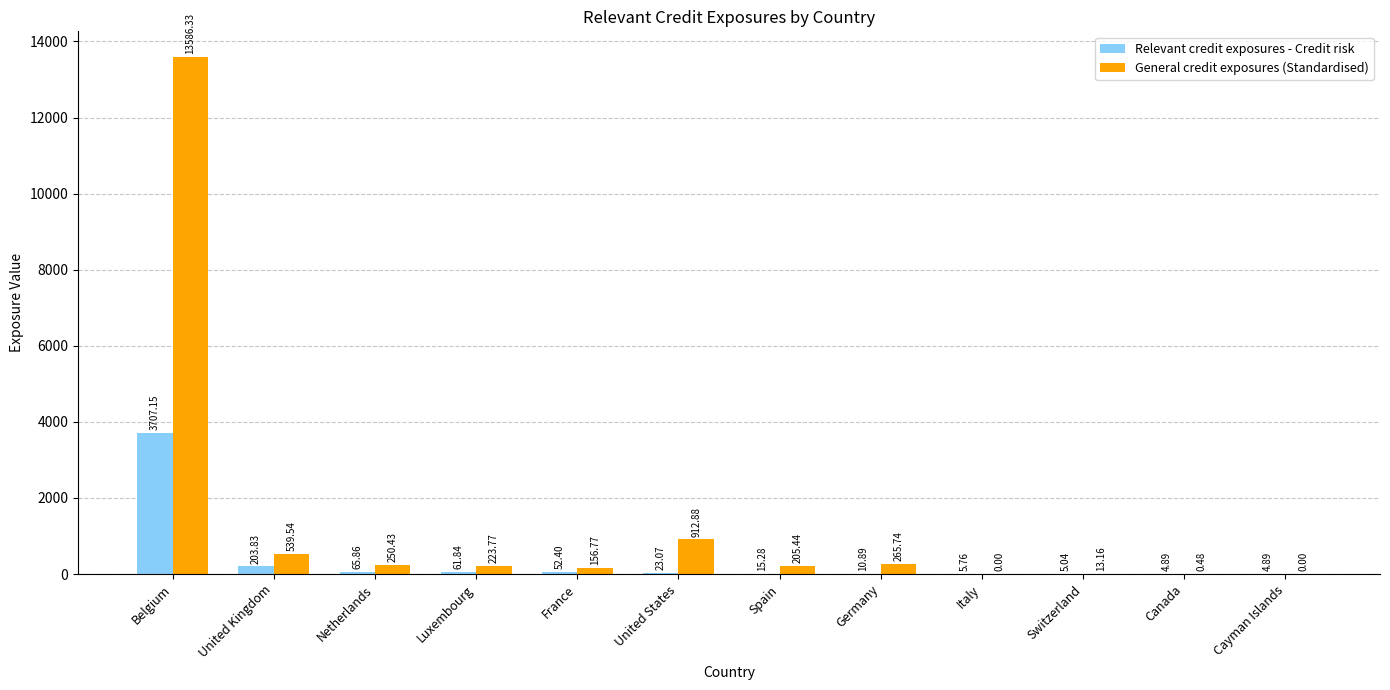

Does the chart contain stacked bars?

No